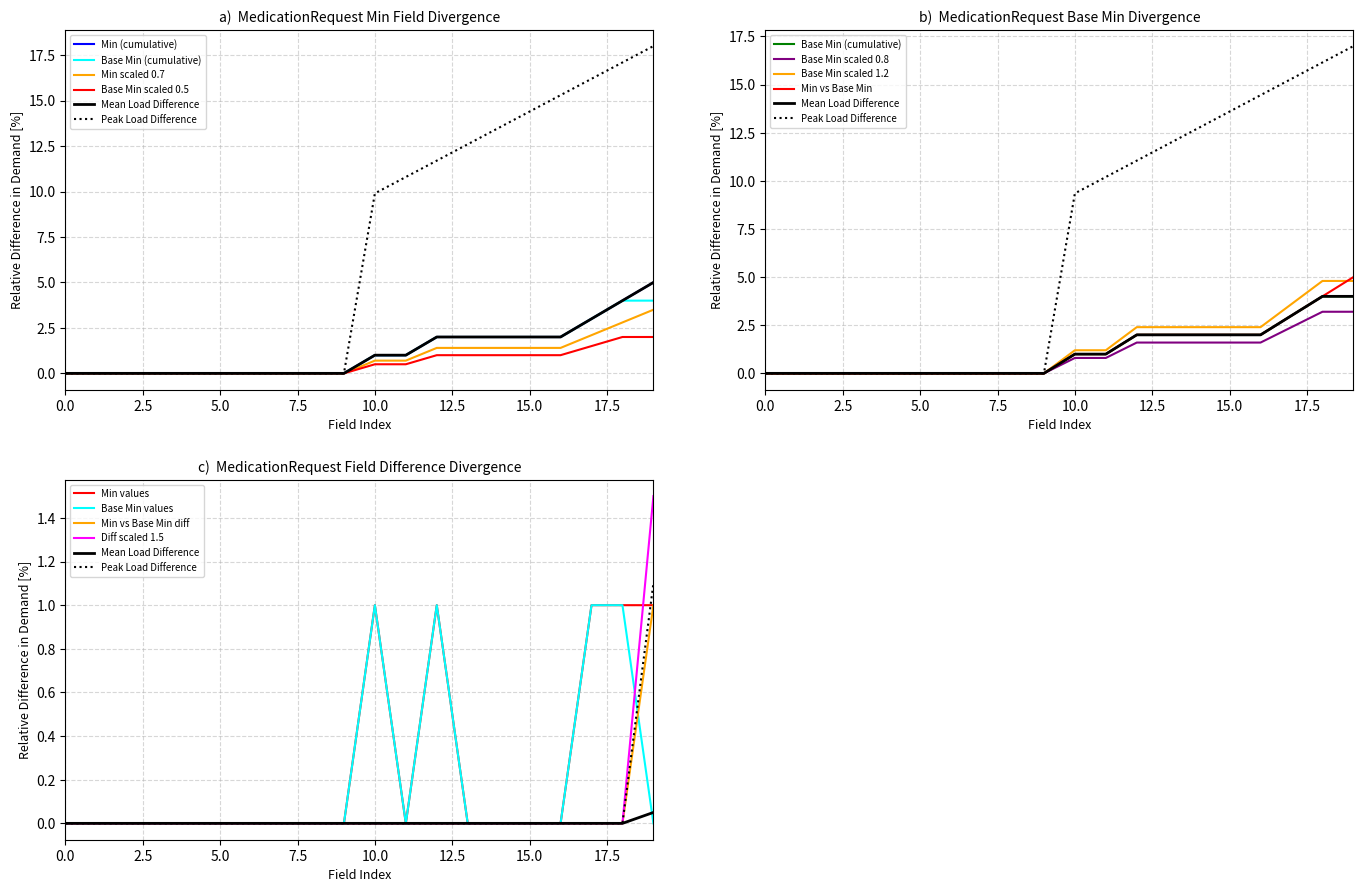

Is it true that Min equals 0 at MedicationRequest.implicitRules?

False